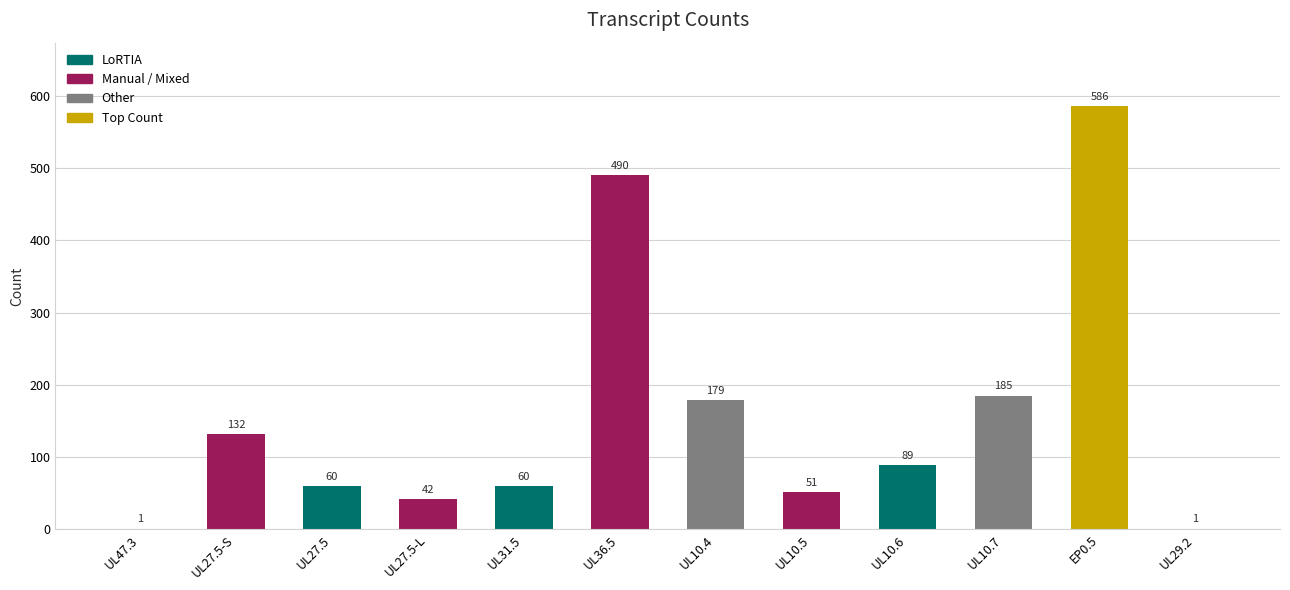

What is the maximum value shown in the chart?

586